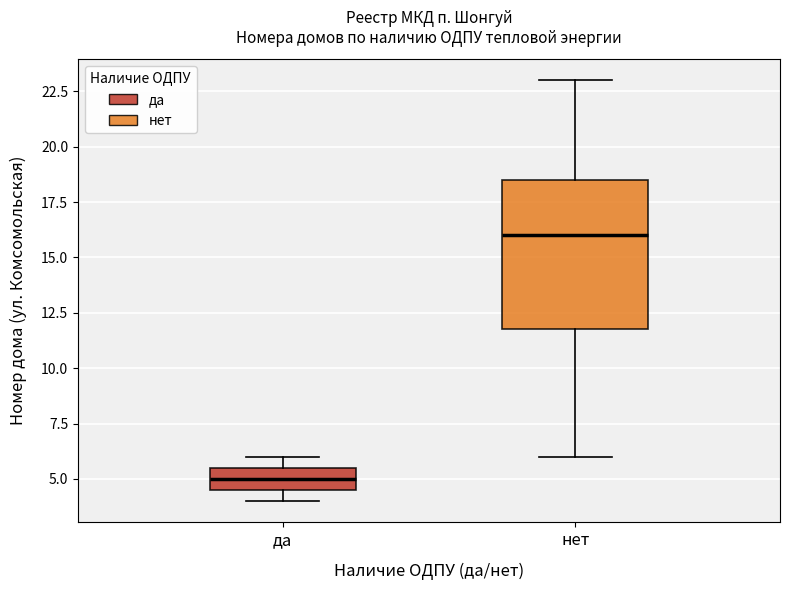

Which box has the lowest median line?

да